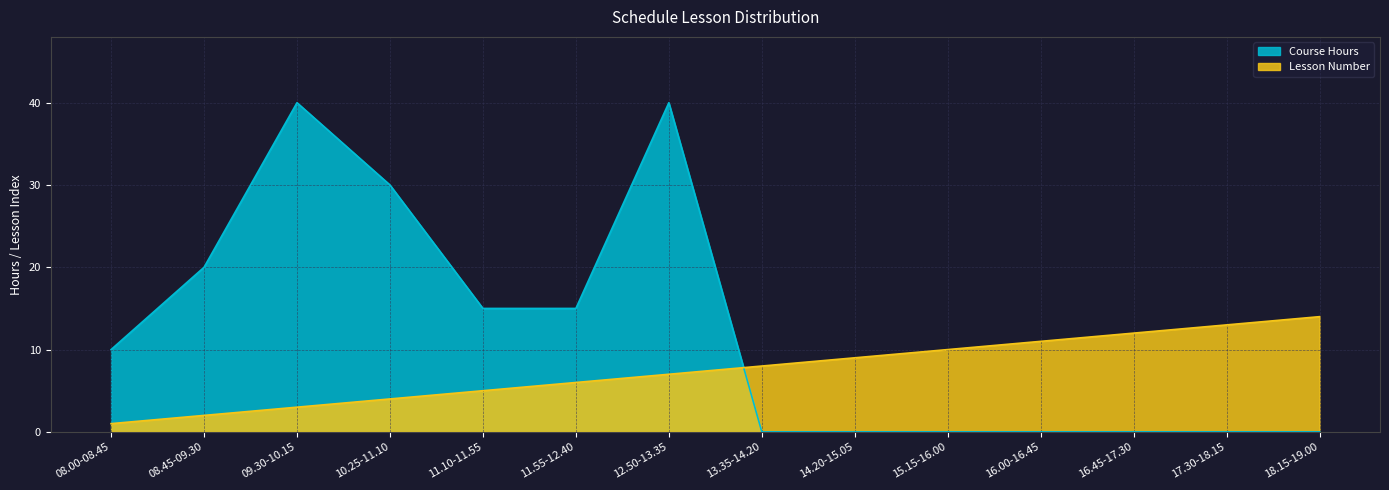

What position from the right is 13.35-14.20?

7